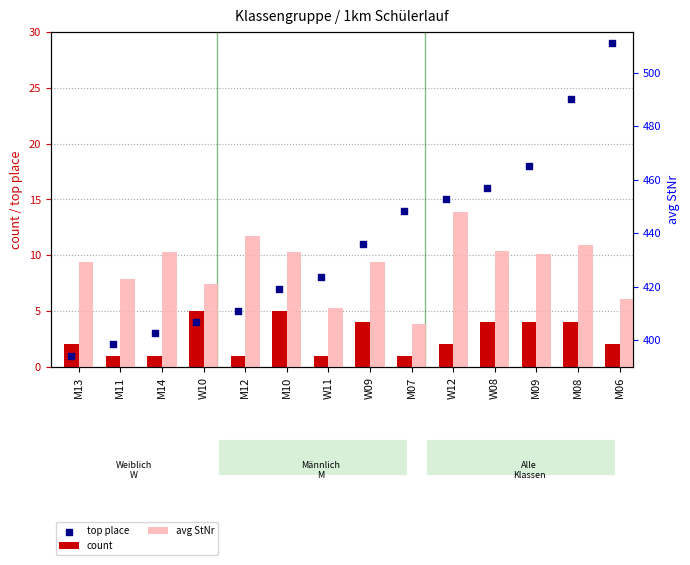

Which series contains the lowest Y value?

count